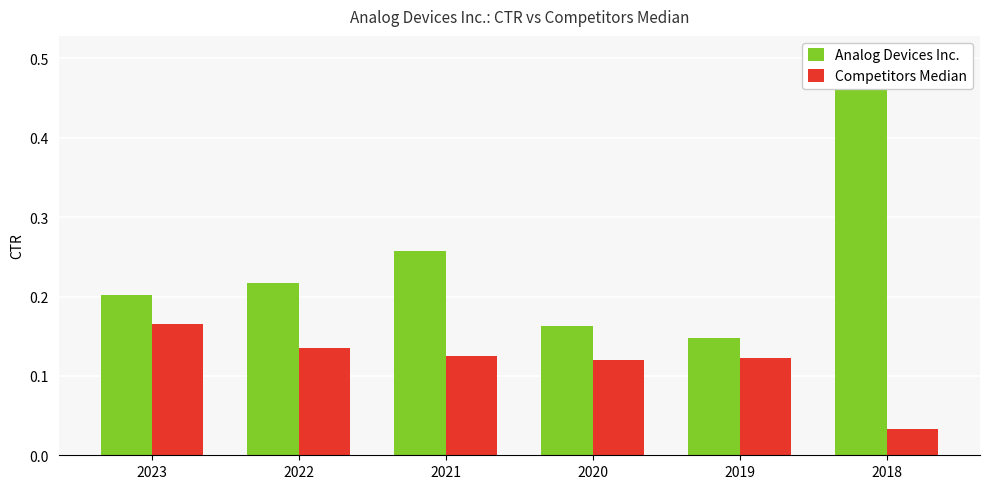

How many bars are there in each group?

2